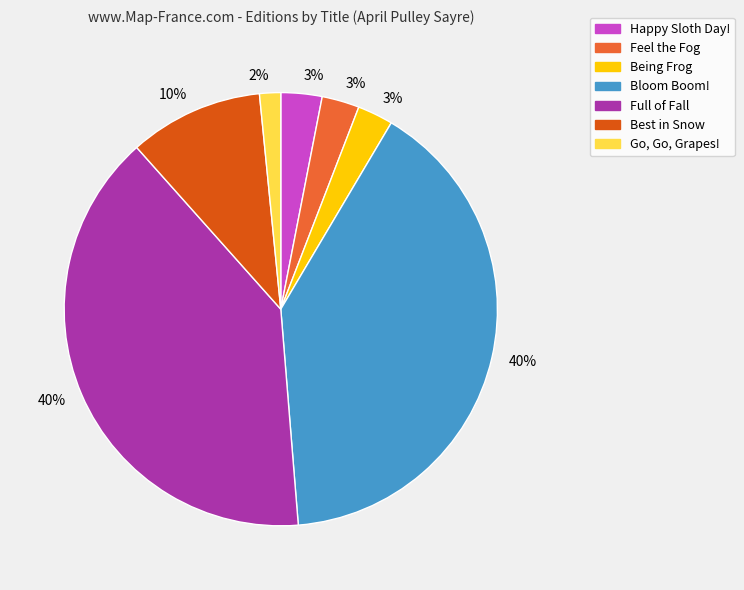

Does Full of Fall represent more than half of the total?

No